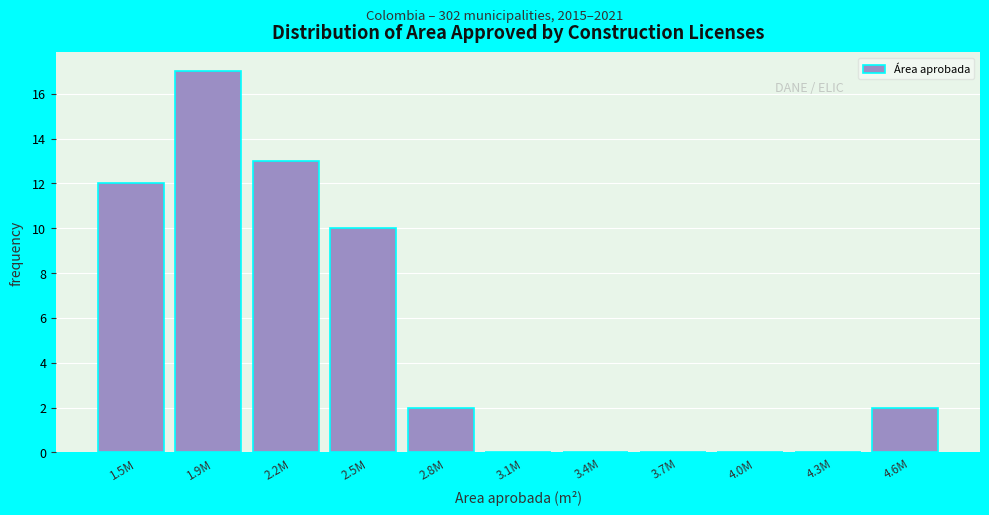

Reading left to right, extract all data points from this chart.

1.5M=12	1.9M=17	2.2M=13	2.5M=10	2.8M=2	3.1M=0	3.4M=0	3.7M=0	4.0M=0	4.3M=0	4.6M=2